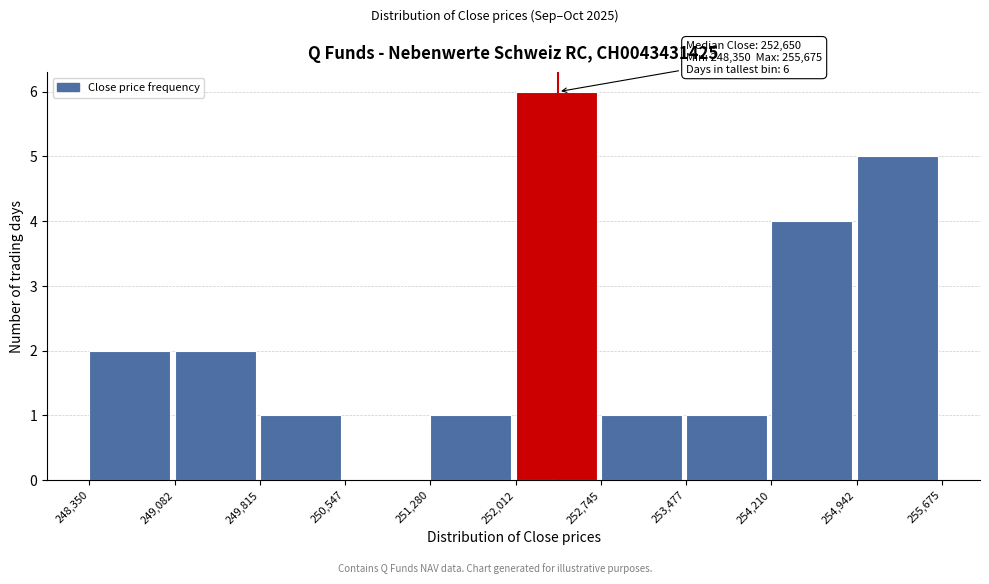

Over which range of the x-axis is the bar tallest?

252,012 to 252,745